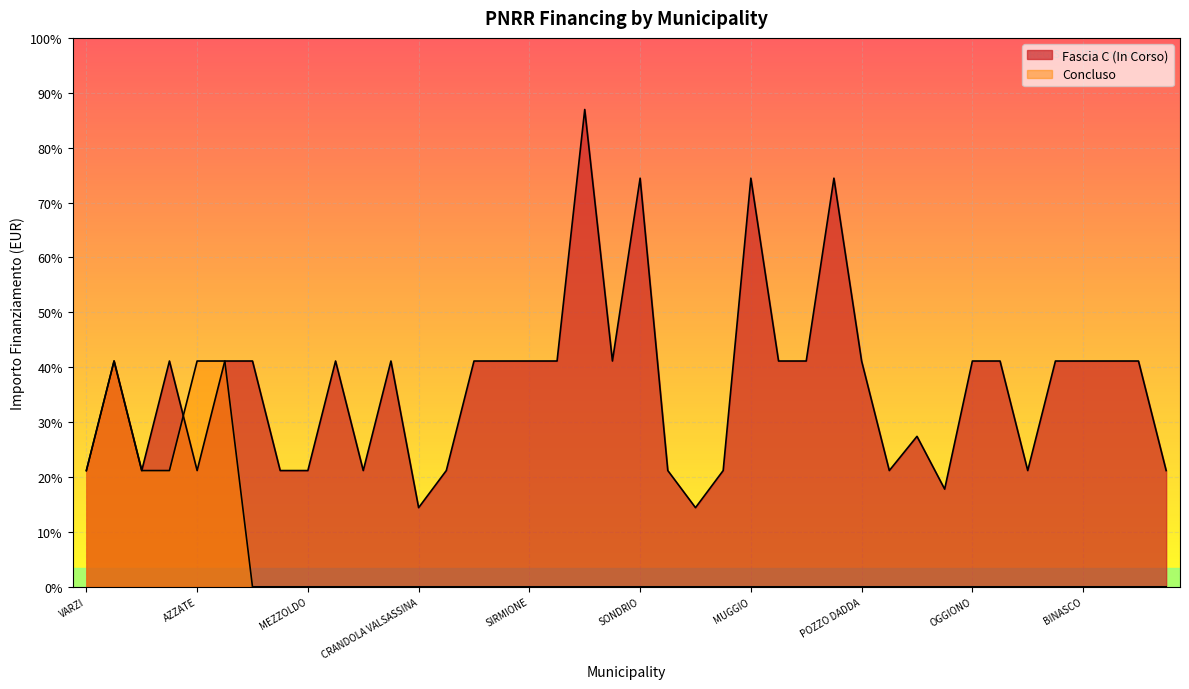

Is the value of Concluso at VARZI greater than the value of Fascia C at SONDRIO?

No